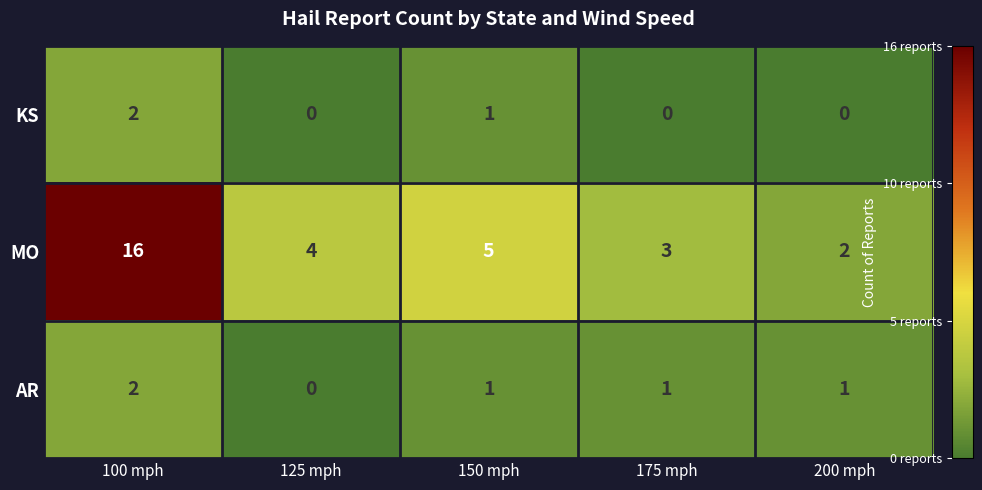

What is the spread (max minus min) of values at 100 mph?

14